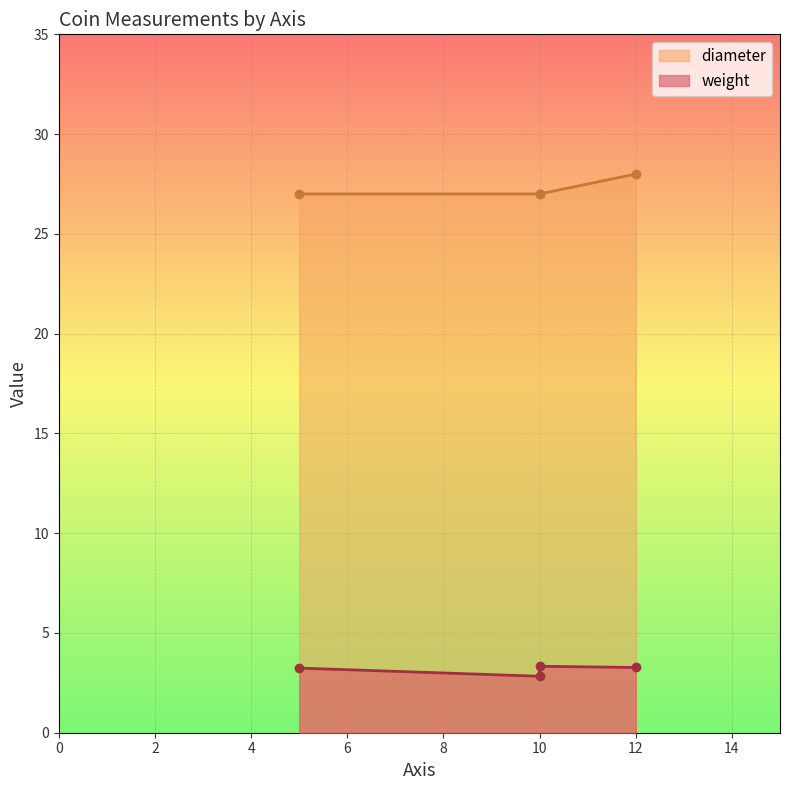

What is the difference between the maximum and minimum values in the weight series?

0.5